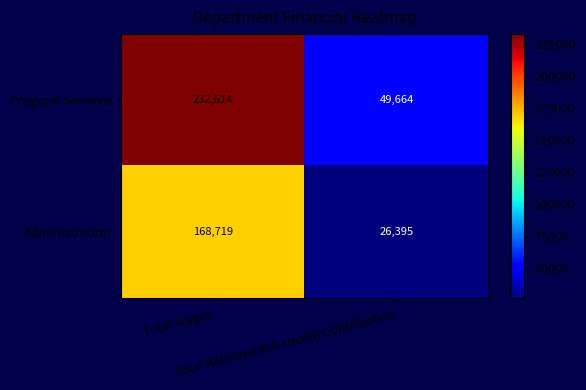

How many data points does each series have?

2